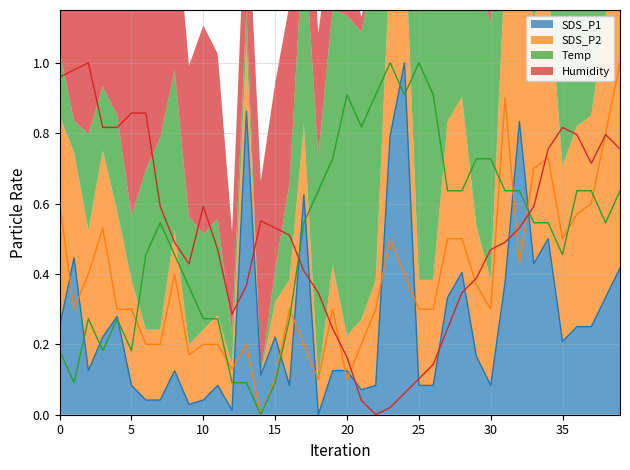

What is the highest value of the SDS_P2 series?

1.0